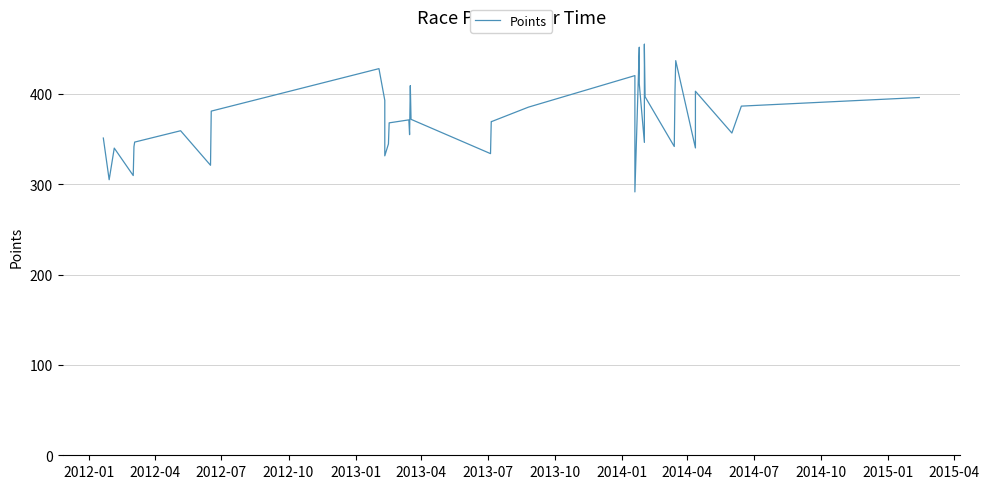

What is the smallest value displayed?

291.5